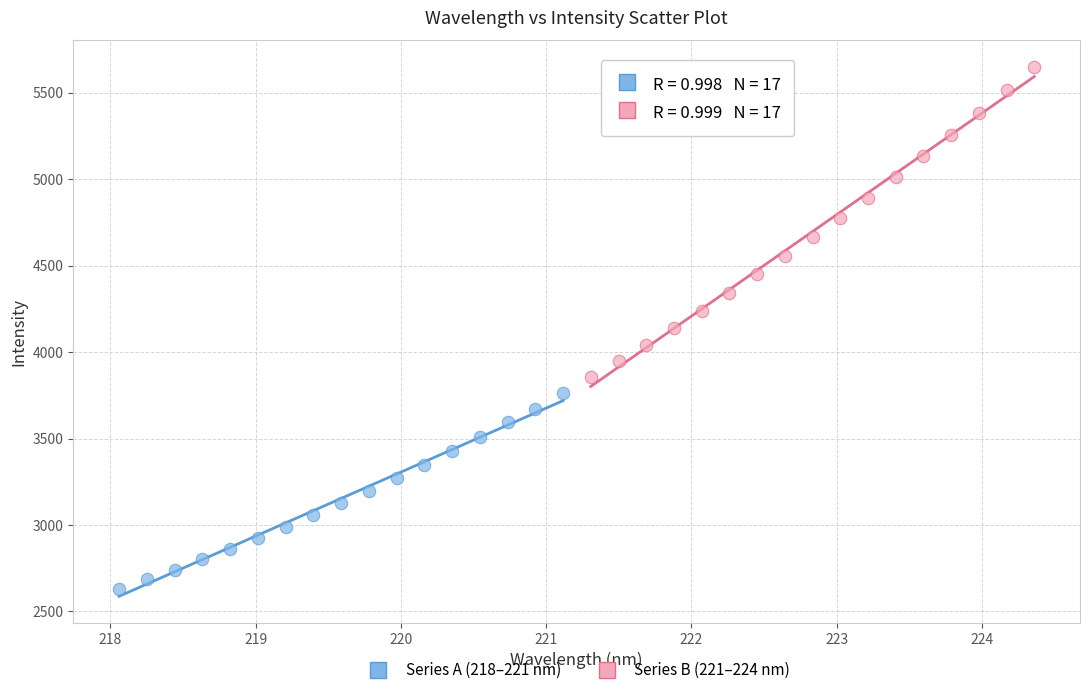

Which series has the widest spread of Y values?

Series B (221–224 nm)